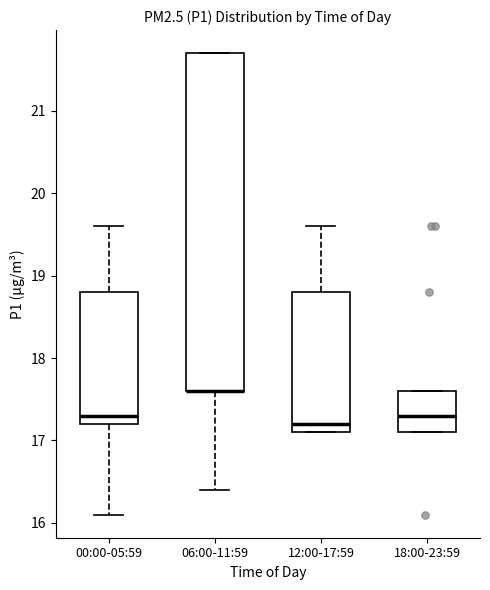

Where is the upper edge of the box for 18:00-23:59 on the y-axis? The values are not printed on the chart, so give them approximately, as read against the axis.

17.6